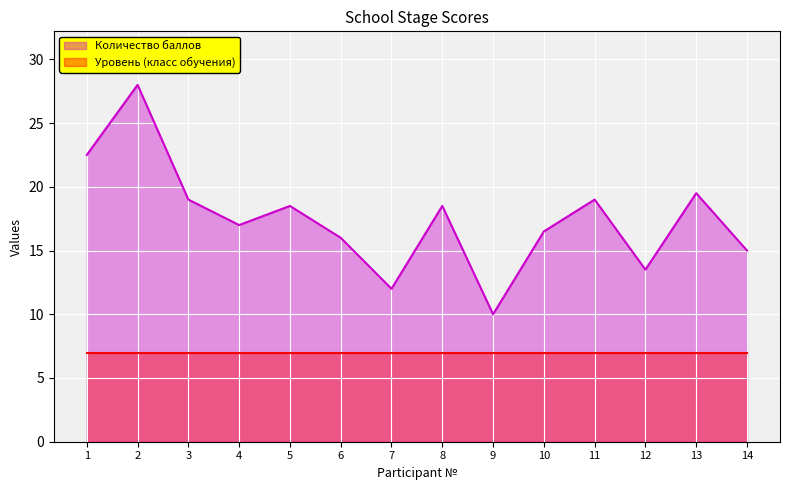

Reading left to right, list all the values displayed in this chart.

22.5	28.0	19.0	17.0	18.5	16.0	12.0	18.5	10.0	16.5	19.0	13.5	19.5	15.0